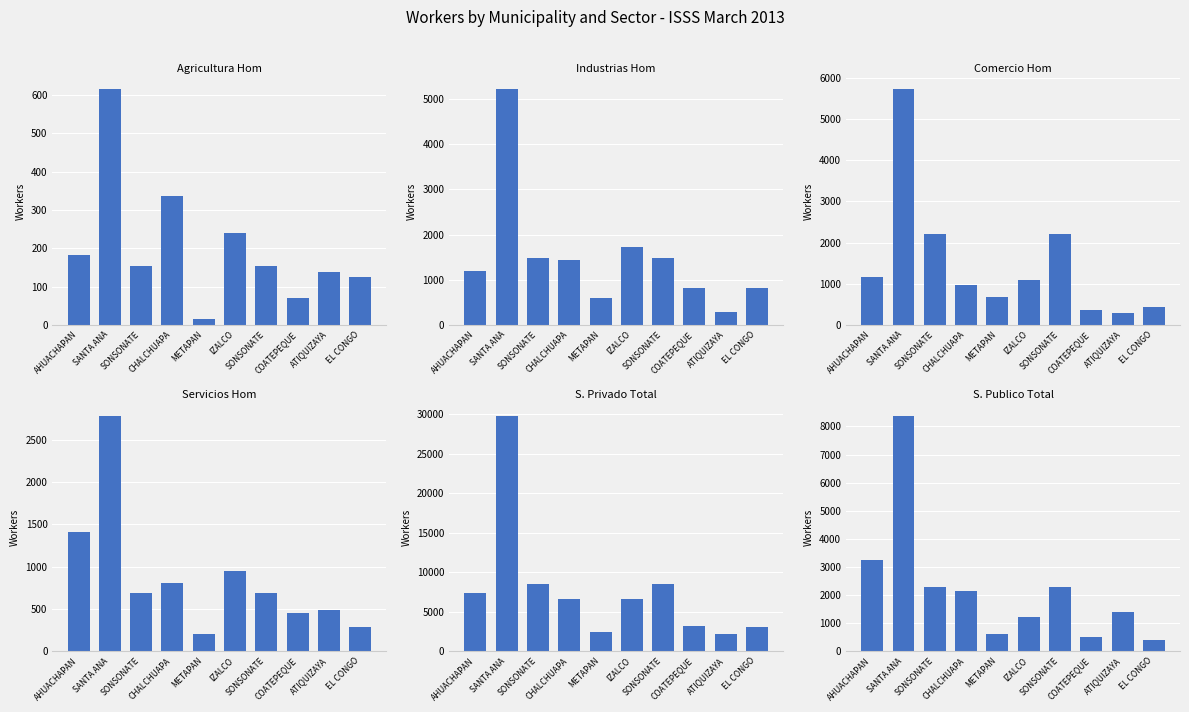

How many data points in Agricultura Hom are above 155?

4